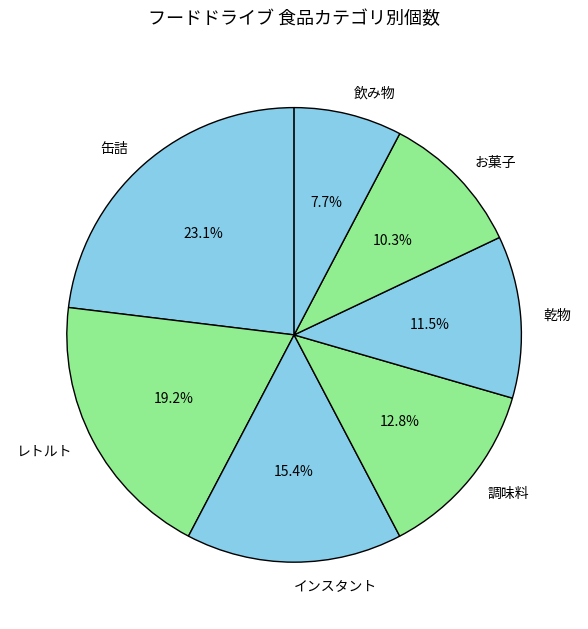

Is there a majority slice in this chart?

No